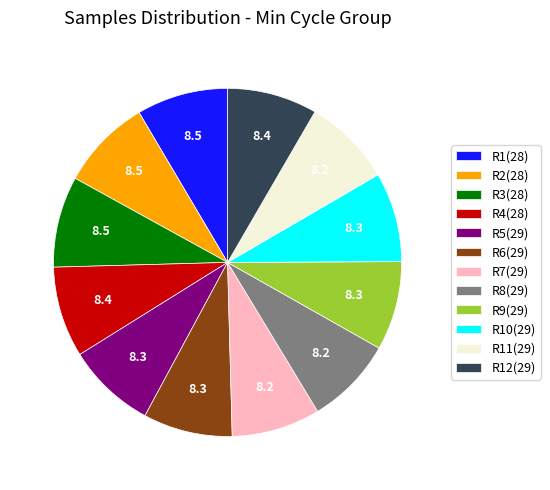

True or false: R1(28) accounts for 8% of the total.

True